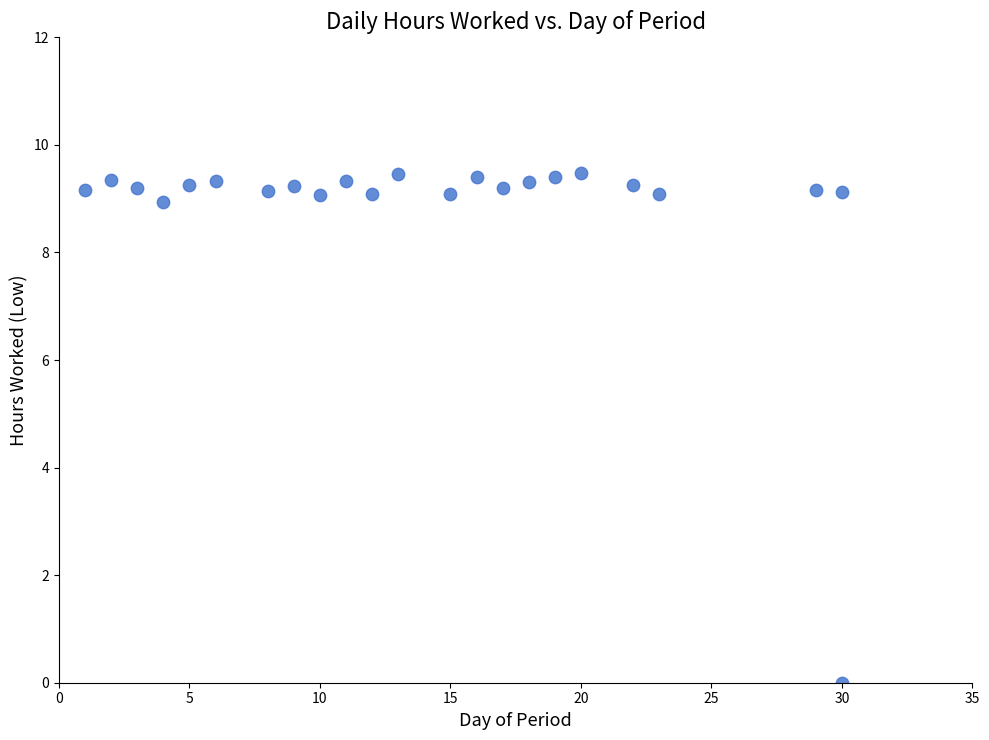

What is the range of Y values (max minus min)?

9.5